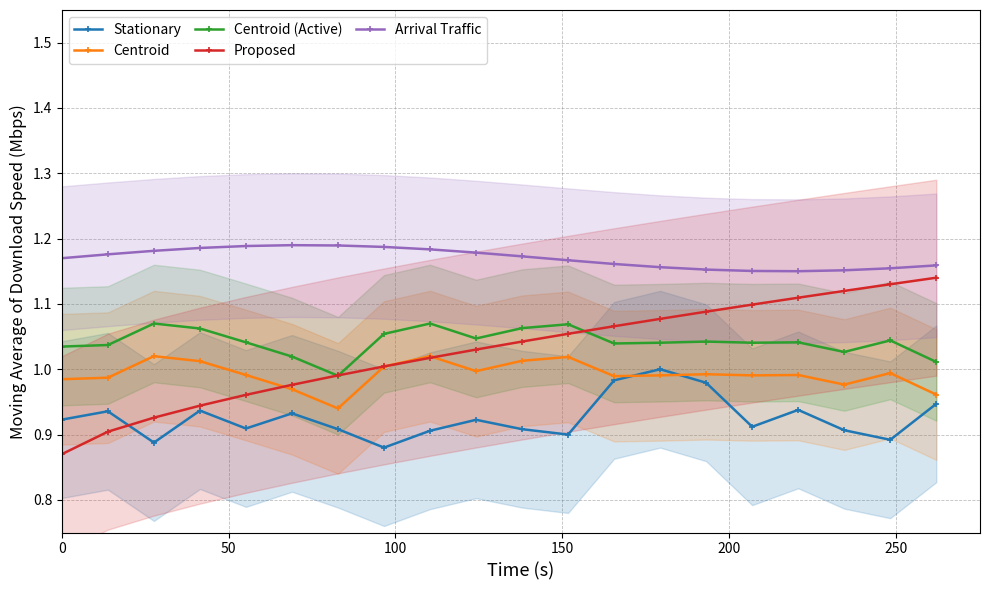

True or false: Centroid and Arrival Traffic intersect in this chart.

False